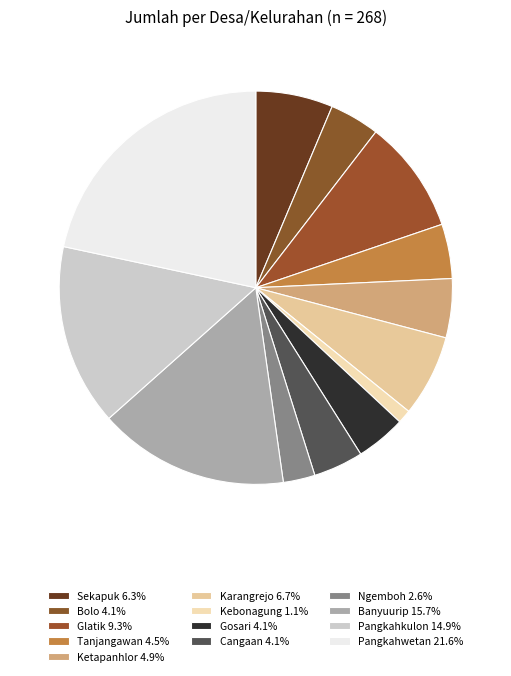

How much of the chart is everything except Karangrejo?

93.3%